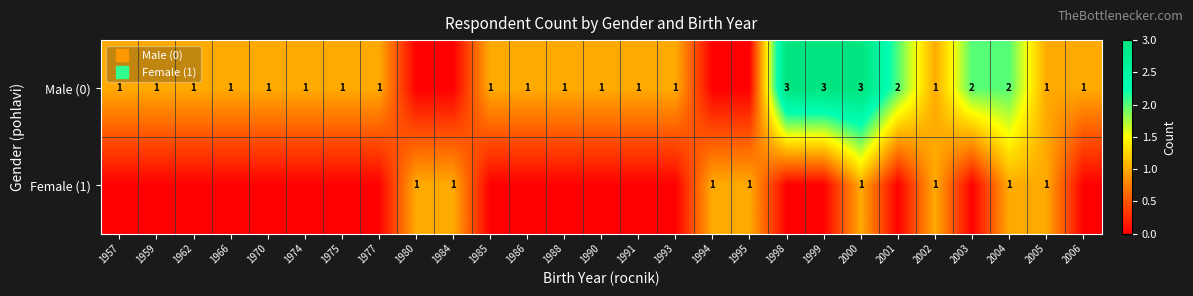

Rank the series by their maximum value, from highest to lowest.

Male (0), Female (1)